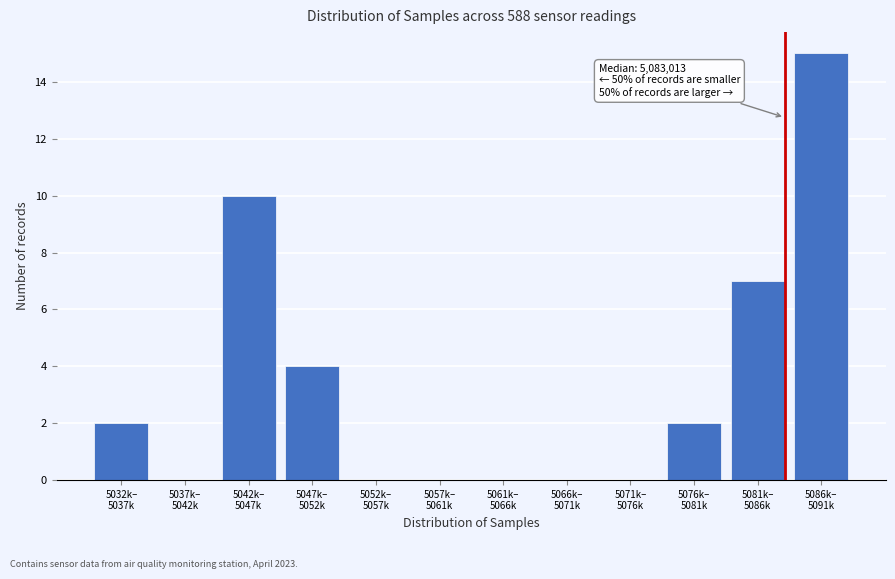

What is the greatest value displayed?

15